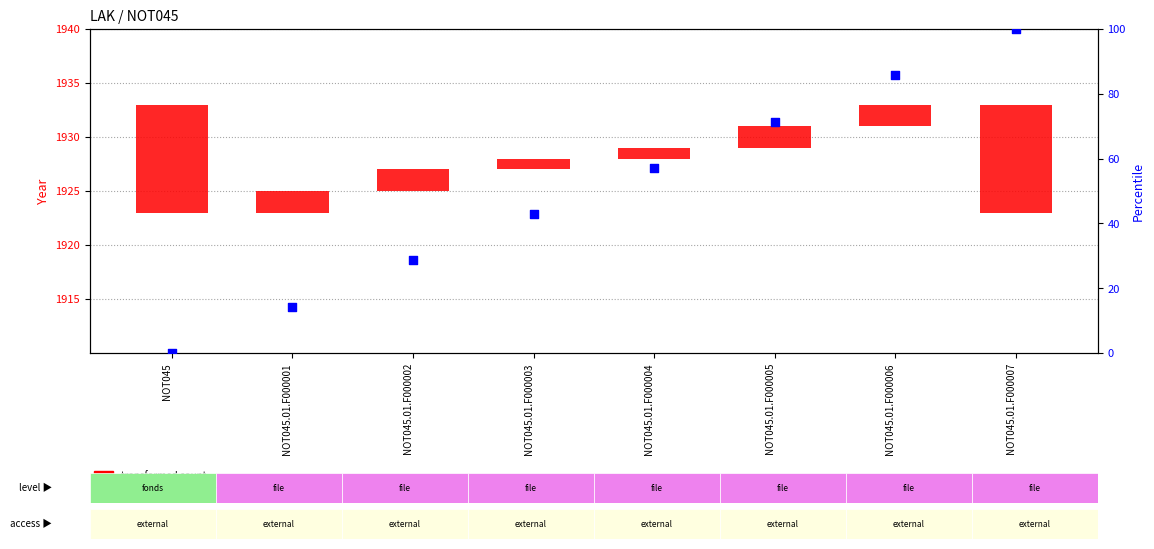

Is the value of percentile rank within the sample at NOT045 greater than the value of transformed count at NOT045?

No